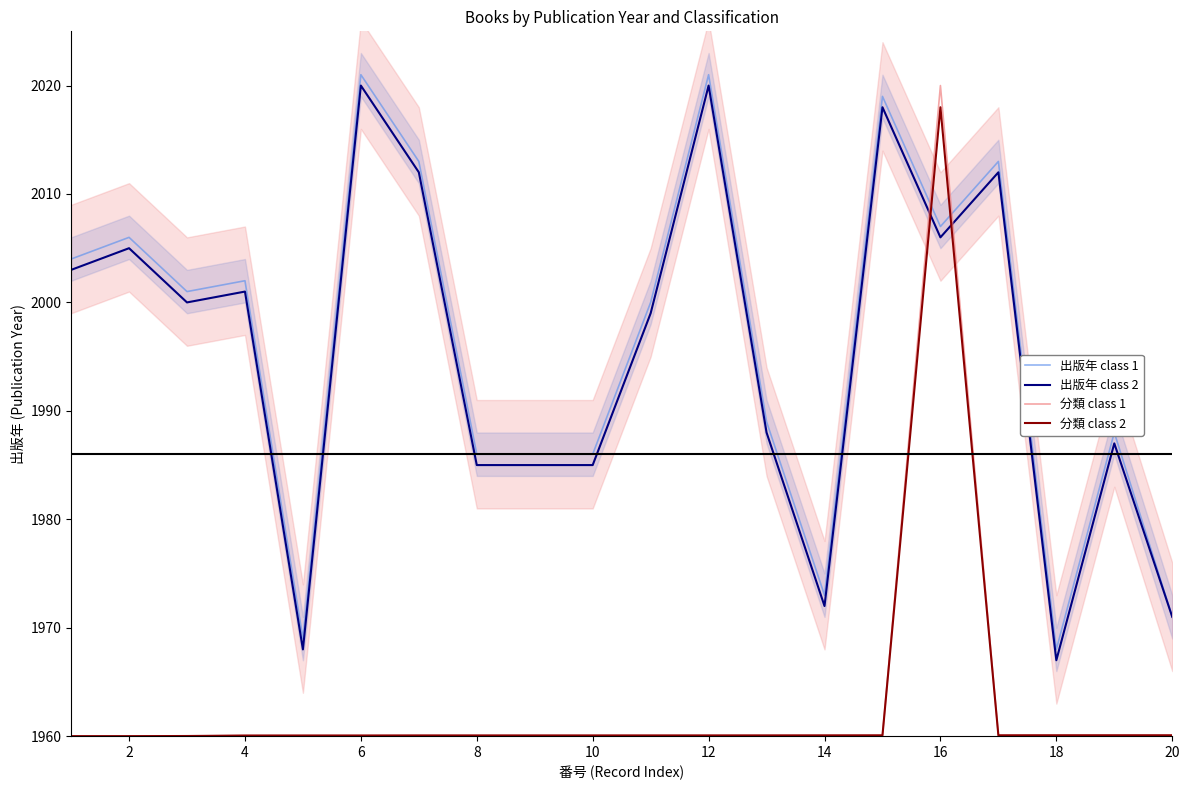

The 分類 class 2 series shows 1960.1 at 20. True or false?

True